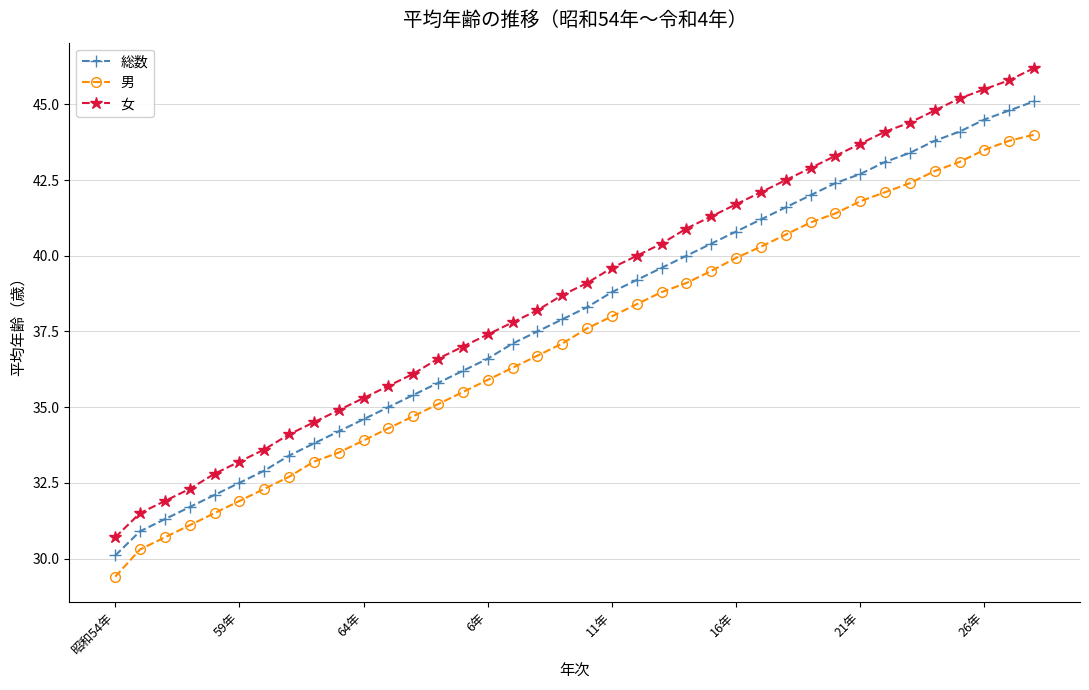

What is the value of the 男 point at the 7th from the left?

32.3